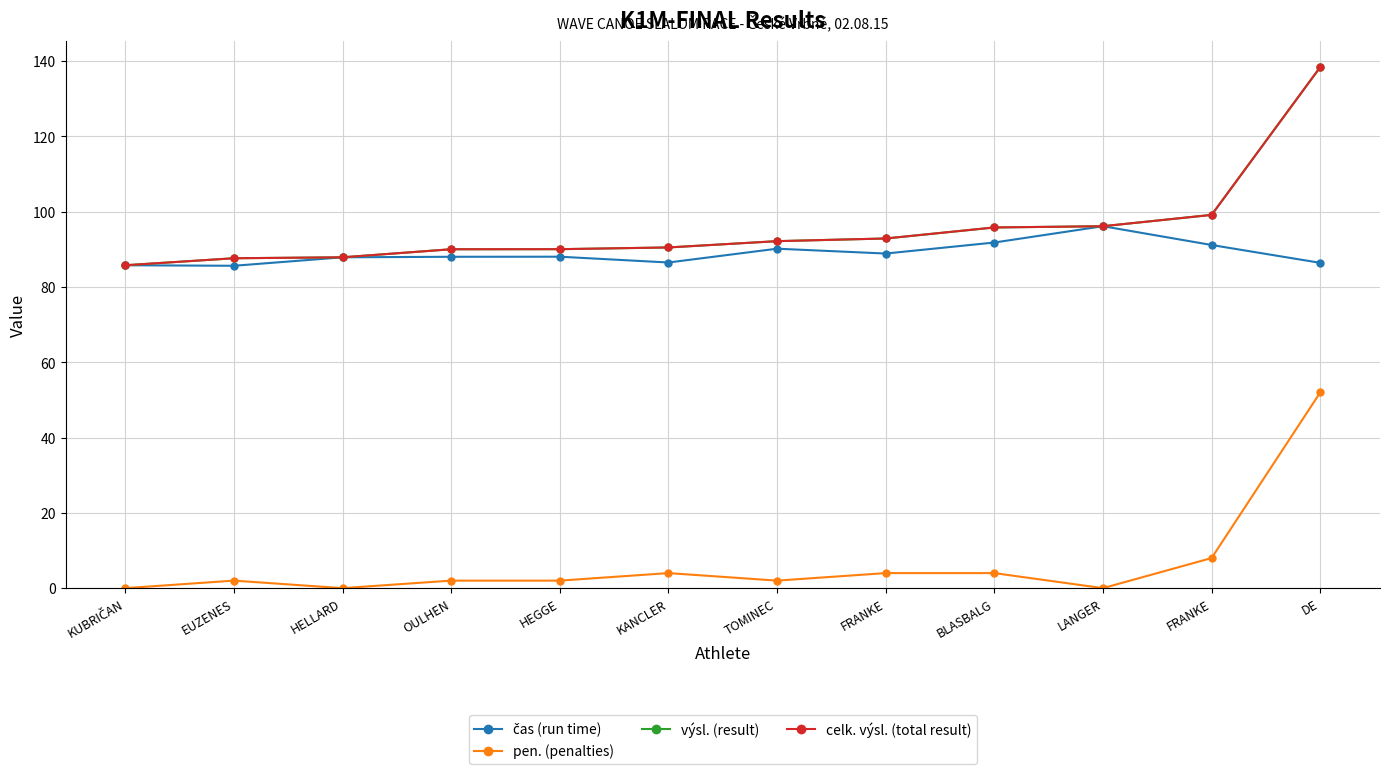

True or false: výsl. (result) and čas (run time) intersect in this chart.

False